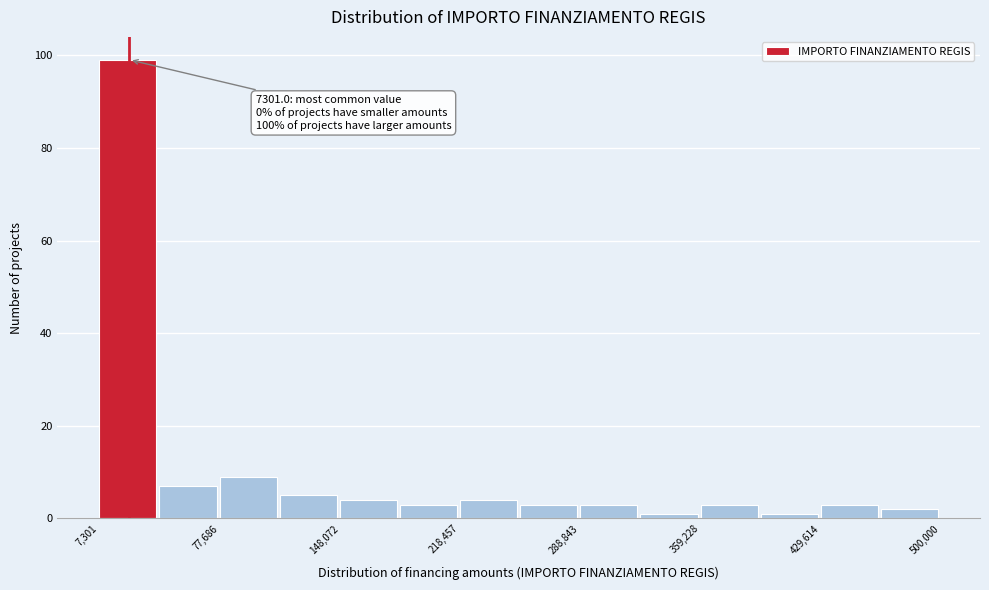

Around what value on the x-axis is the tallest bar? Give the approximate position of its centre, as read against the axis.

20000